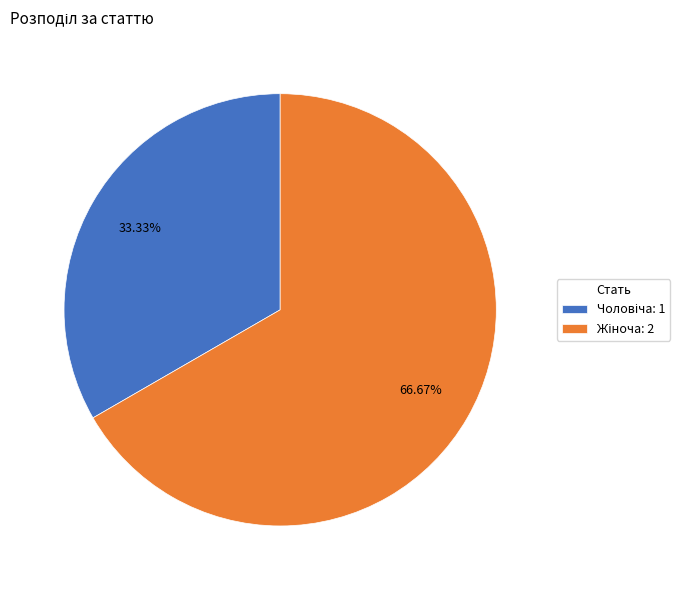

How many slices are in this pie chart?

2